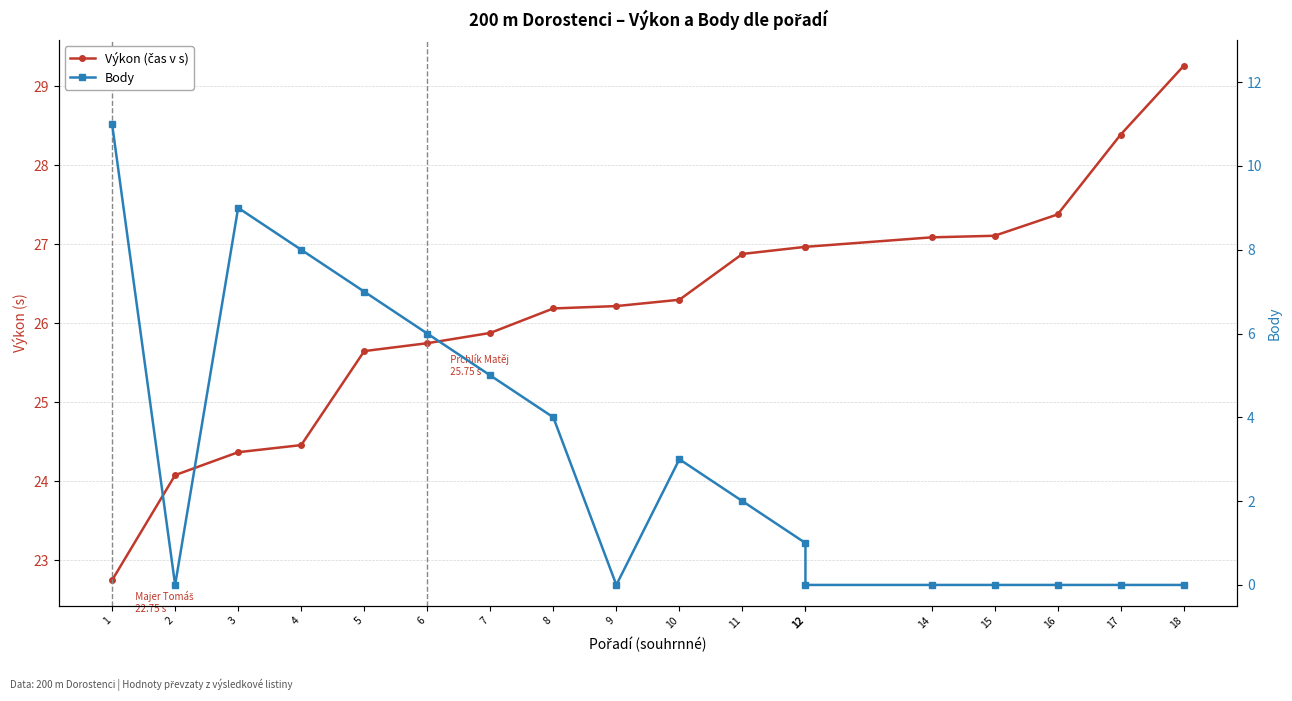

The Body series shows 0.0 at 2. True or false?

True